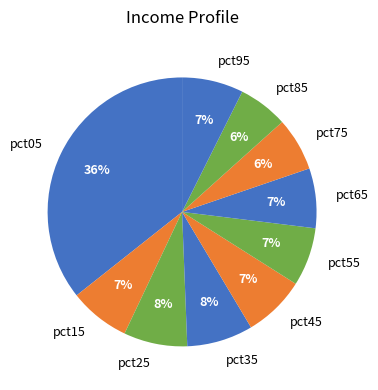

Which slice is the largest?

pct05